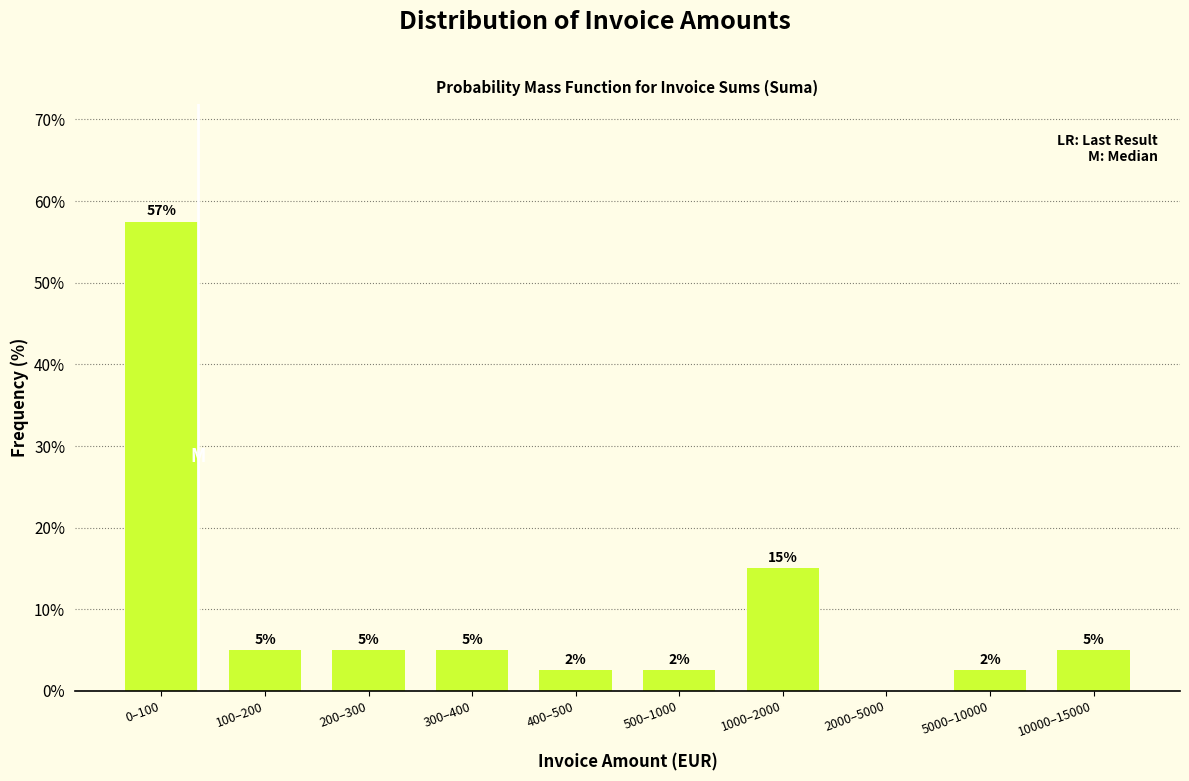

Is it true that the value at 300–400 is 5.0?

True